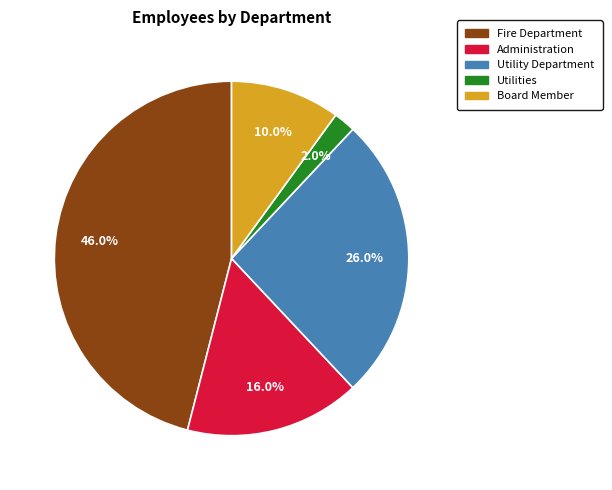

Is it true that Administration is 23% of the pie?

False